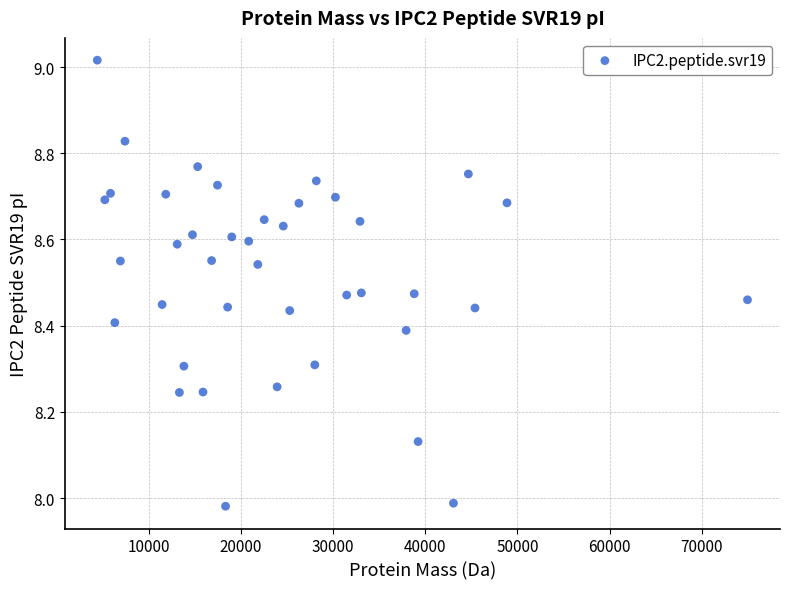

What is the range of Y values (max minus min)?

1.0